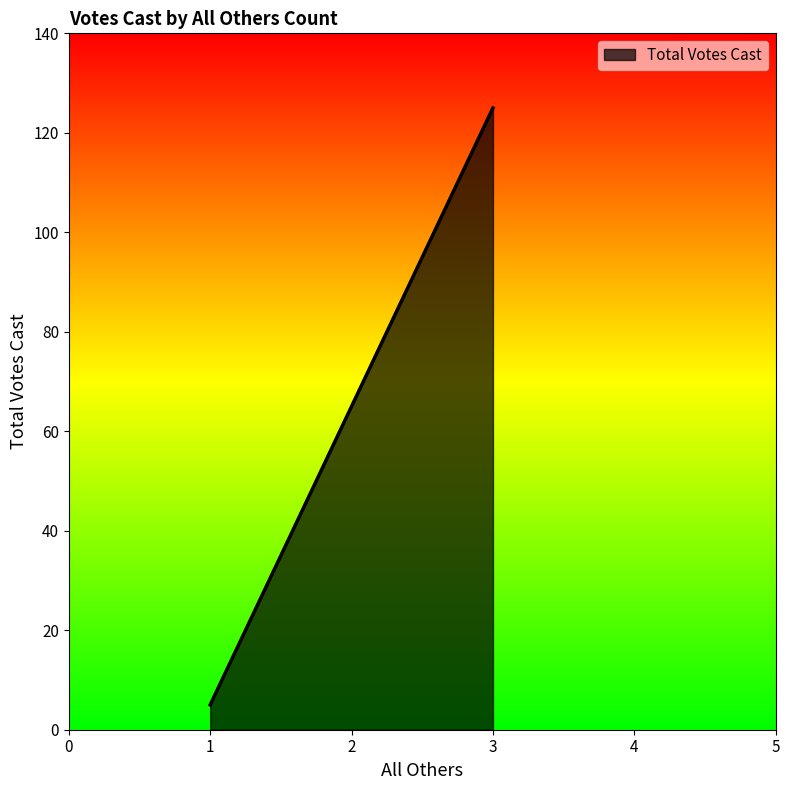

Does the chart display data point markers on the line(s)?

No